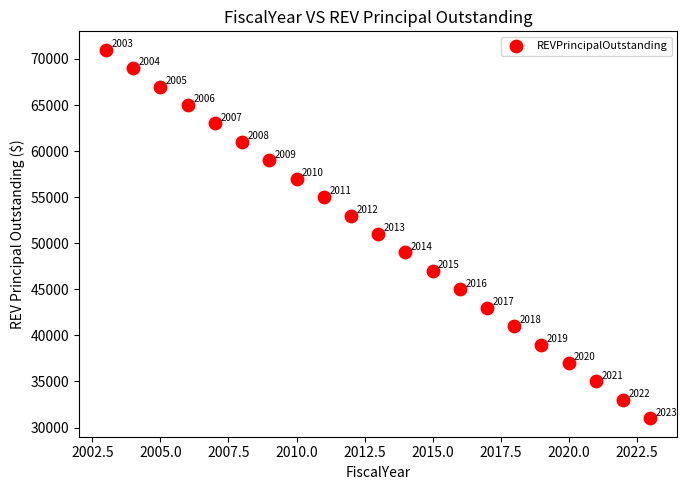

What Y value in the scatter plot is closest to 51000?

51000